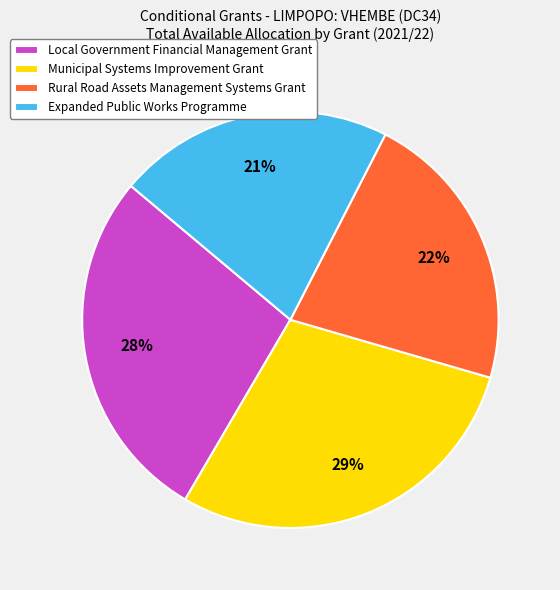

Does Local Government Financial Management Grant represent more than half of the total?

No